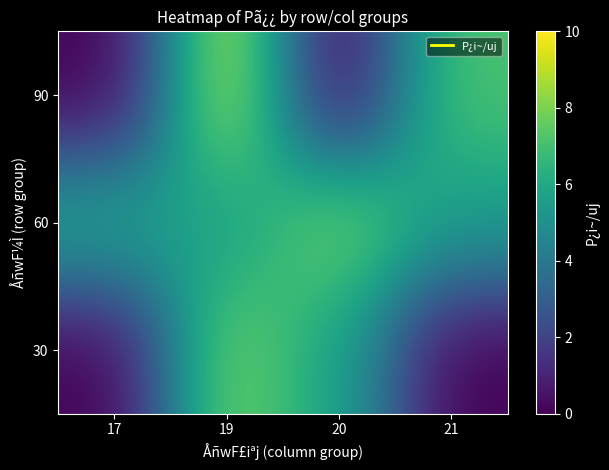

What is the spread (max minus min) of values at 20?

8.1